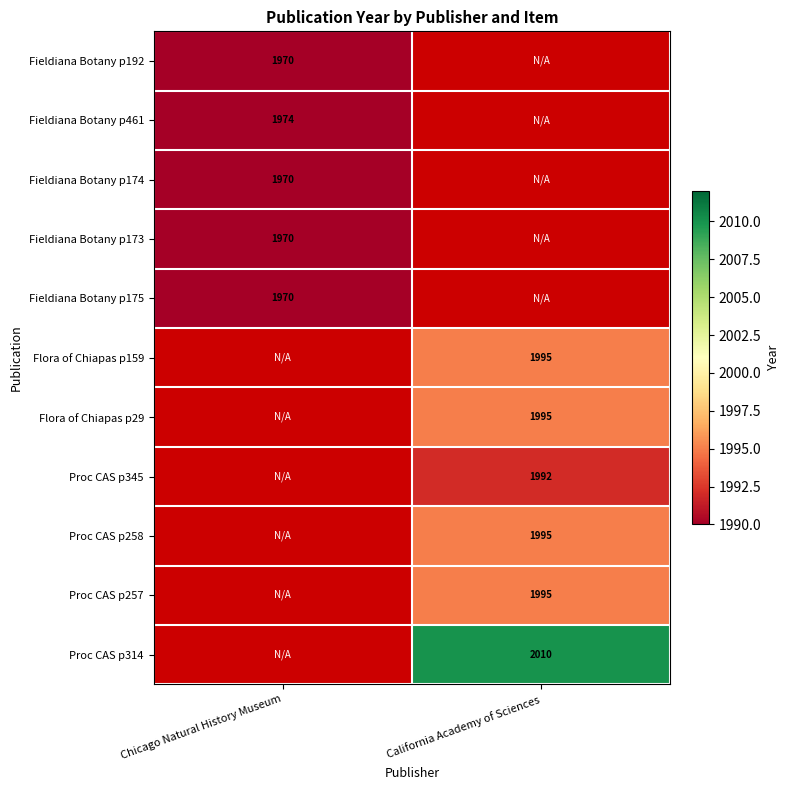

At which category is the sum across all series the highest?

California Academy of Sciences